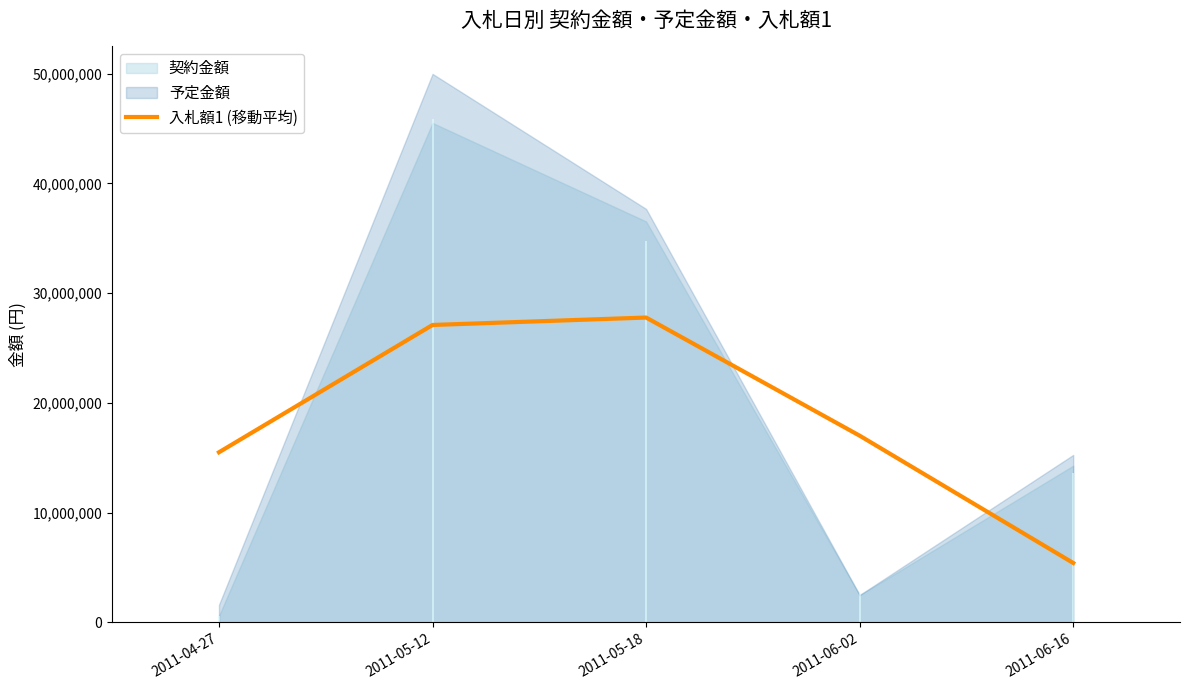

What is the label of the 2nd point from the right?

2011-06-02